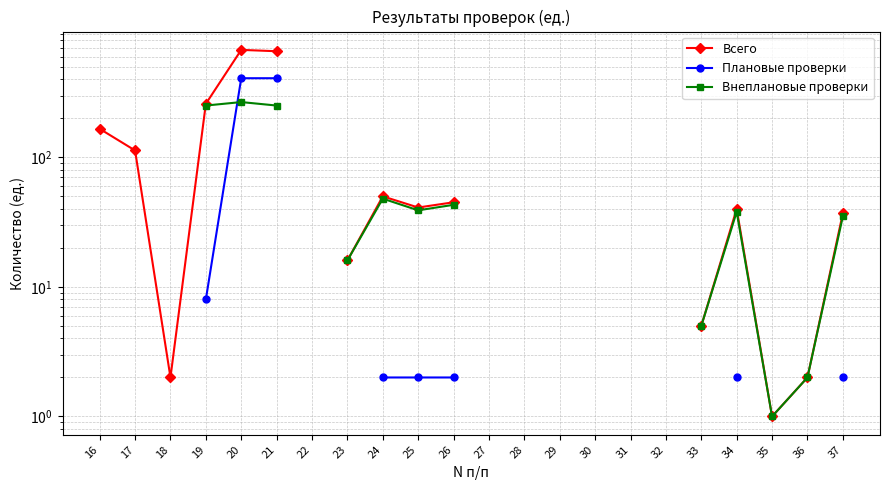

What is the value of the Внеплановые проверки point at the 20th from the left?

1.0